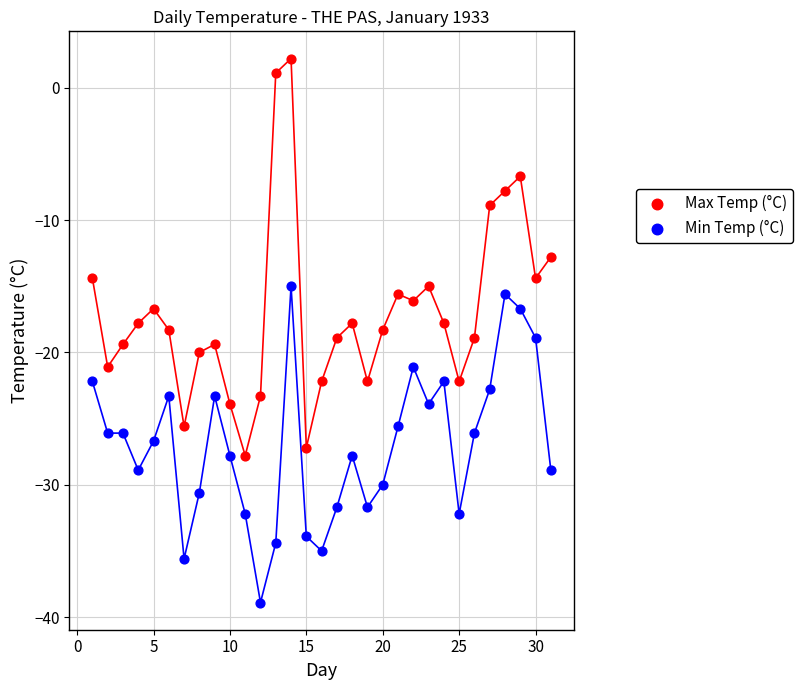

Which series has the widest spread of Y values?

Max Temp (°C)